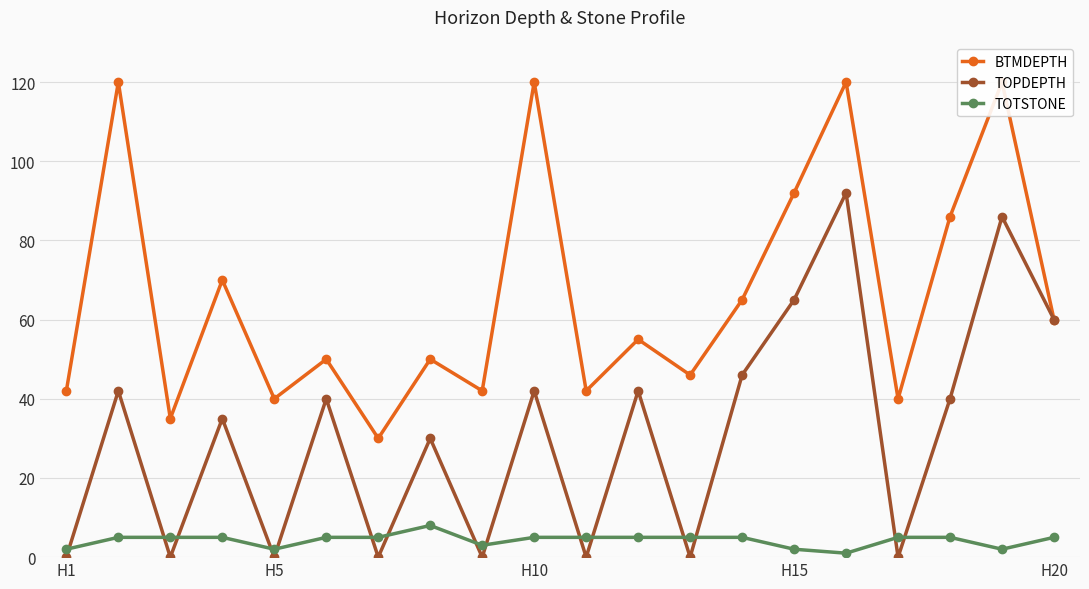

Is the value of TOTSTONE at H15 greater than the value of TOPDEPTH at H20?

No